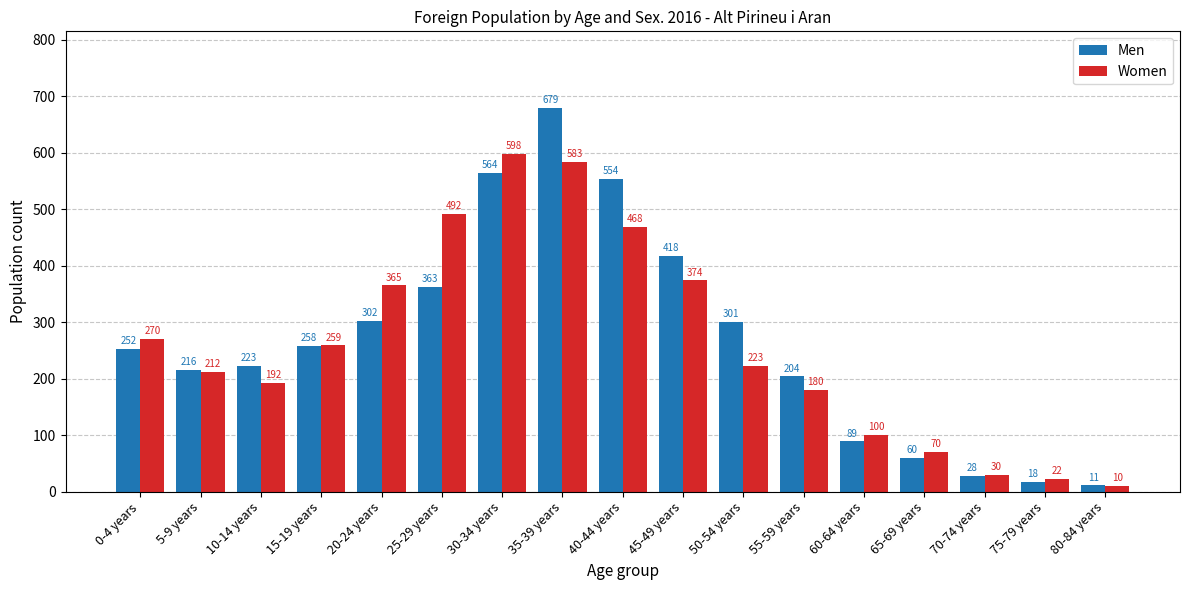

Which series has the largest range (max minus min)?

Men